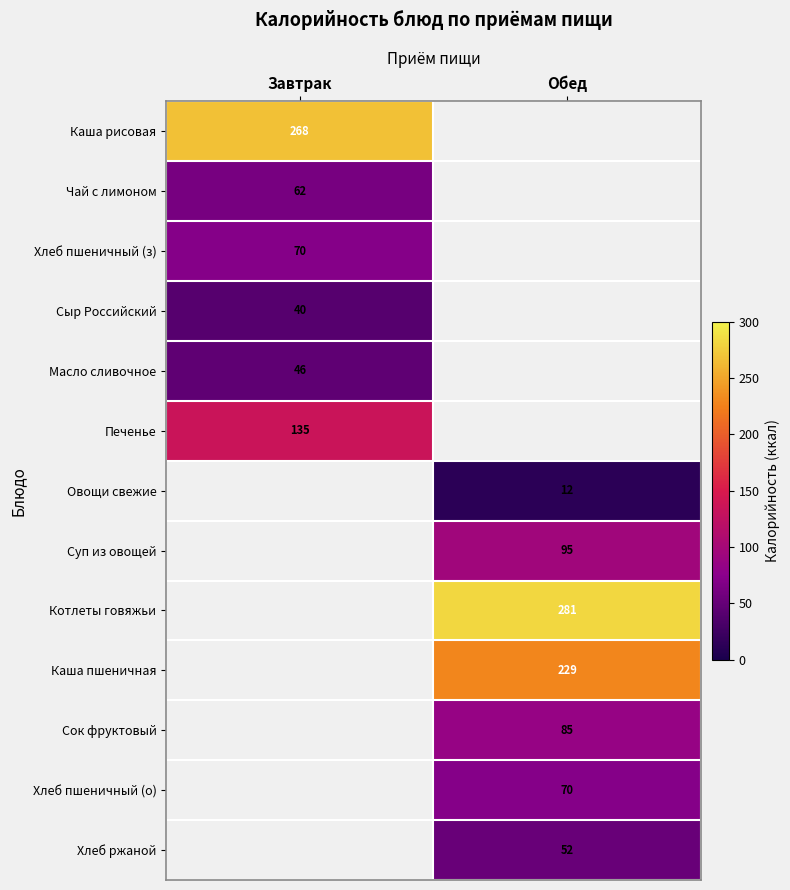

Is it true that Суп из овощей equals 57 at Обед?

False